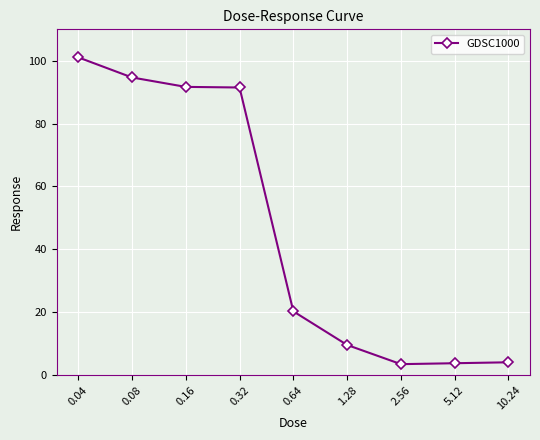

What is the greatest value displayed?

101.1